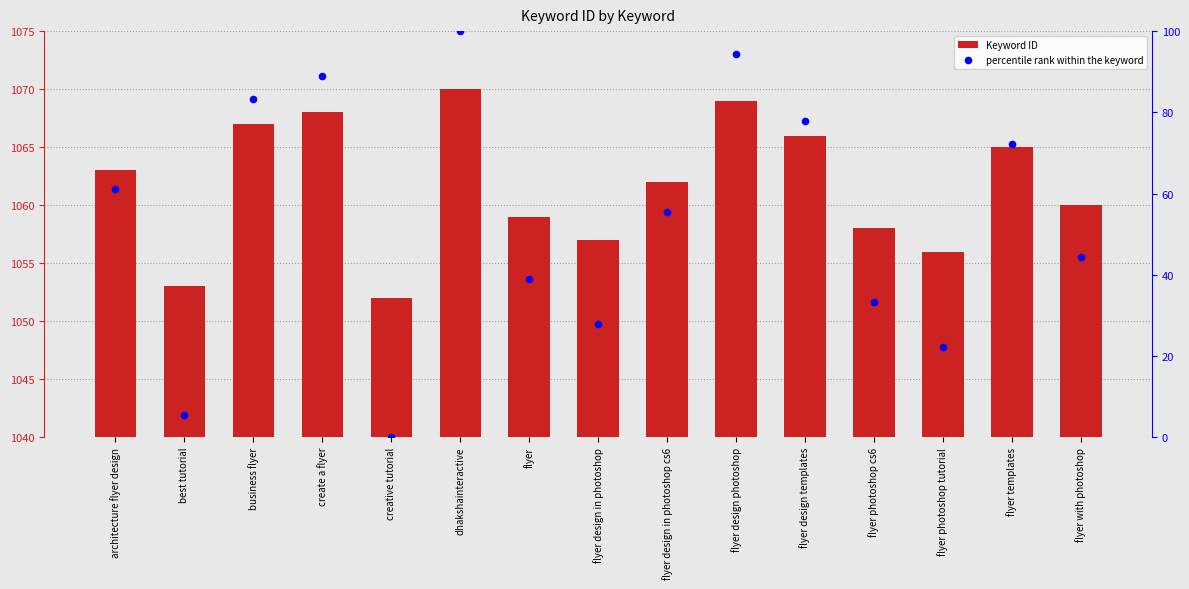

Which series has the widest spread of Y values?

percentile rank within the keyword